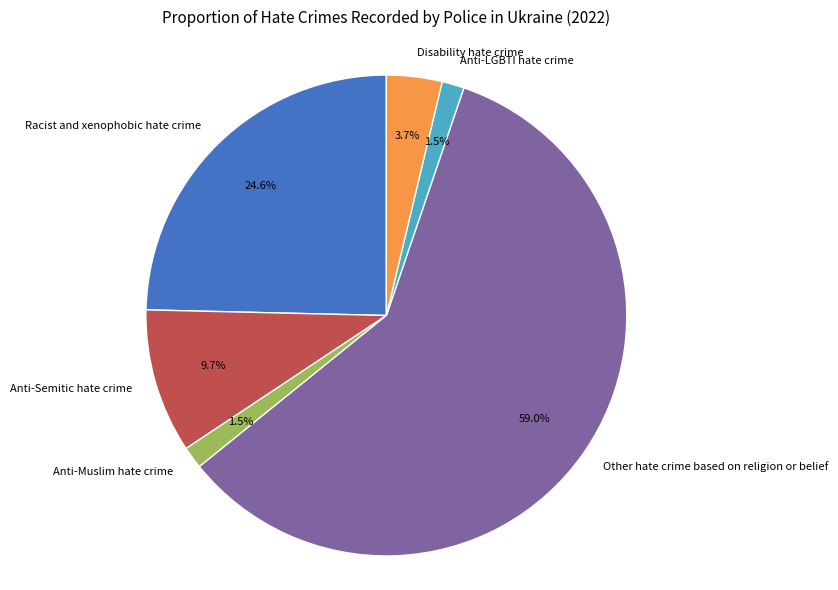

What is the largest slice in the pie chart?

Other hate crime based on religion or belief